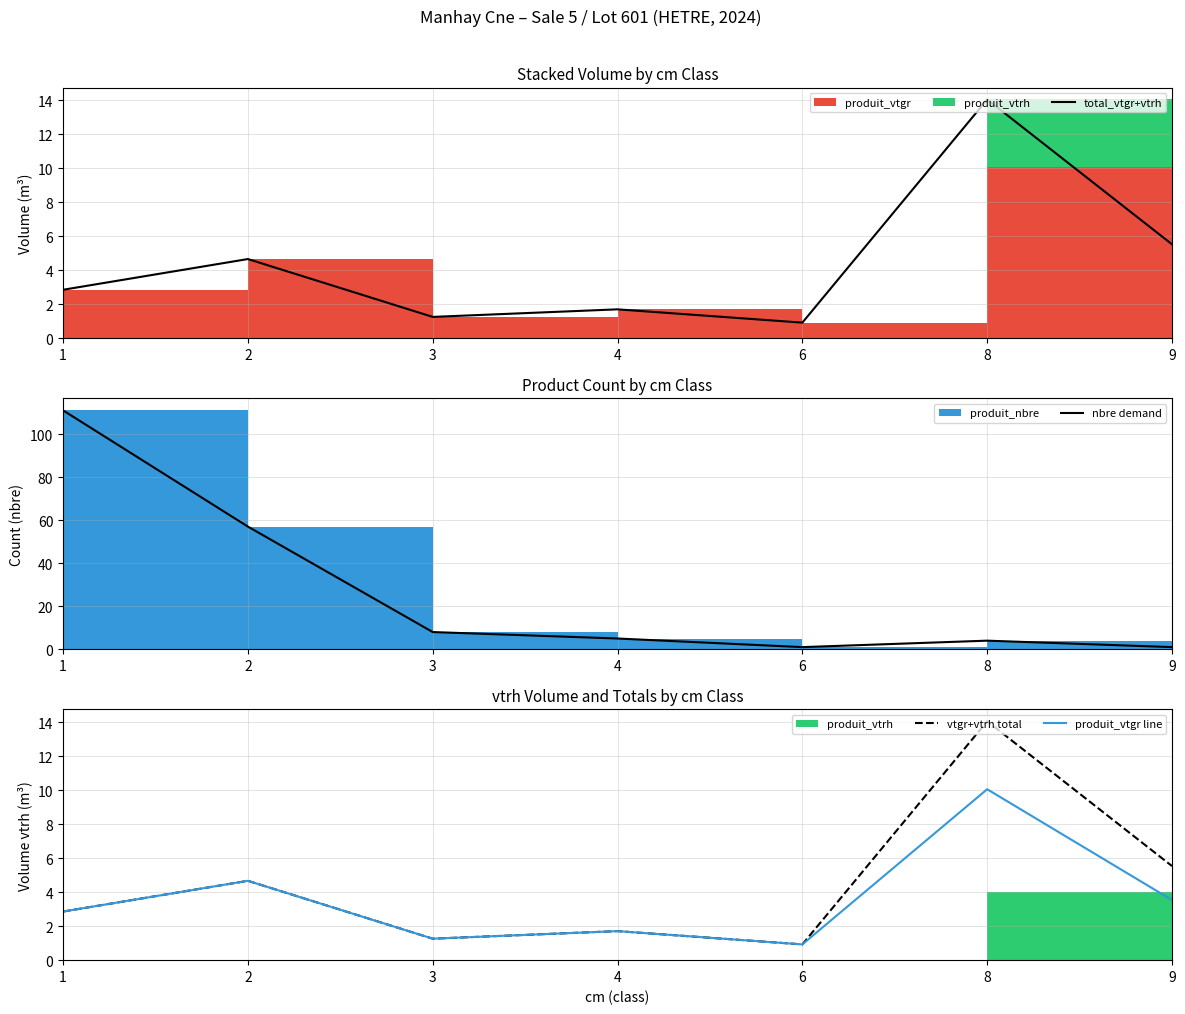

At which label does nbre demand reach its minimum?

6